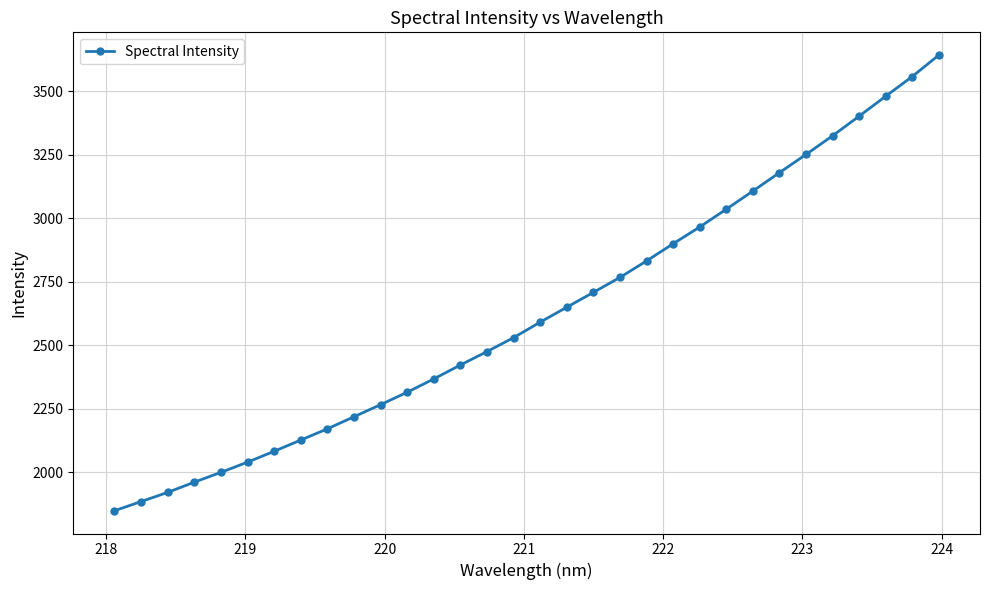

True or false: the data has more than 2 interior local peaks.

False